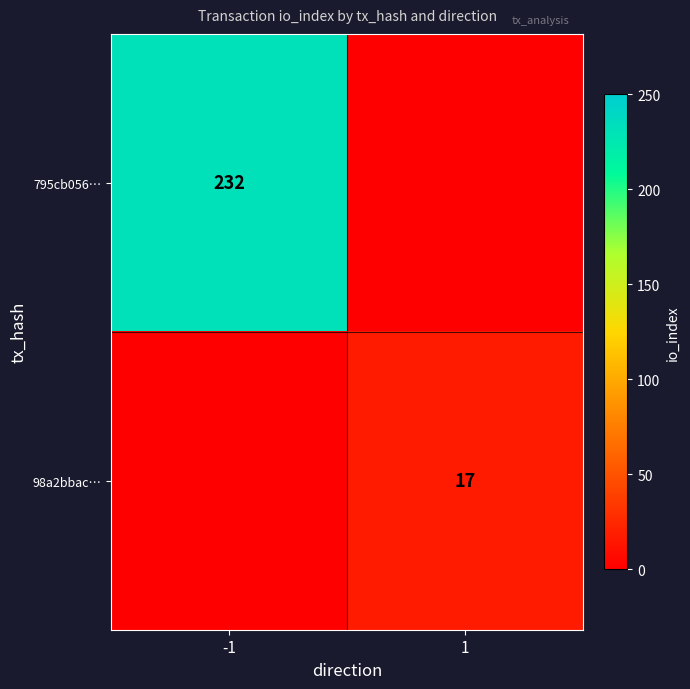

Which has a higher value, -1 or 1?

-1